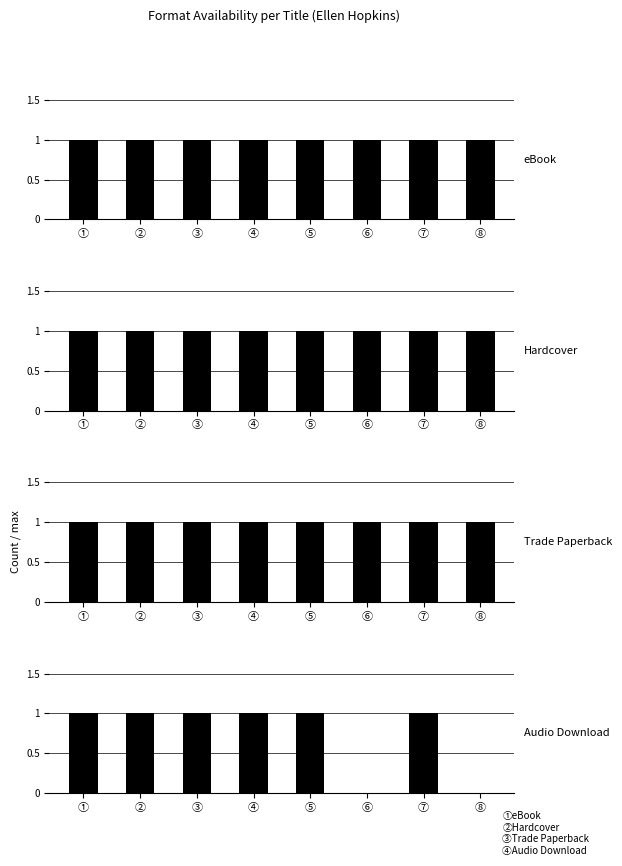

What is the difference between the second highest and minimum values in the Audio Download series?

1